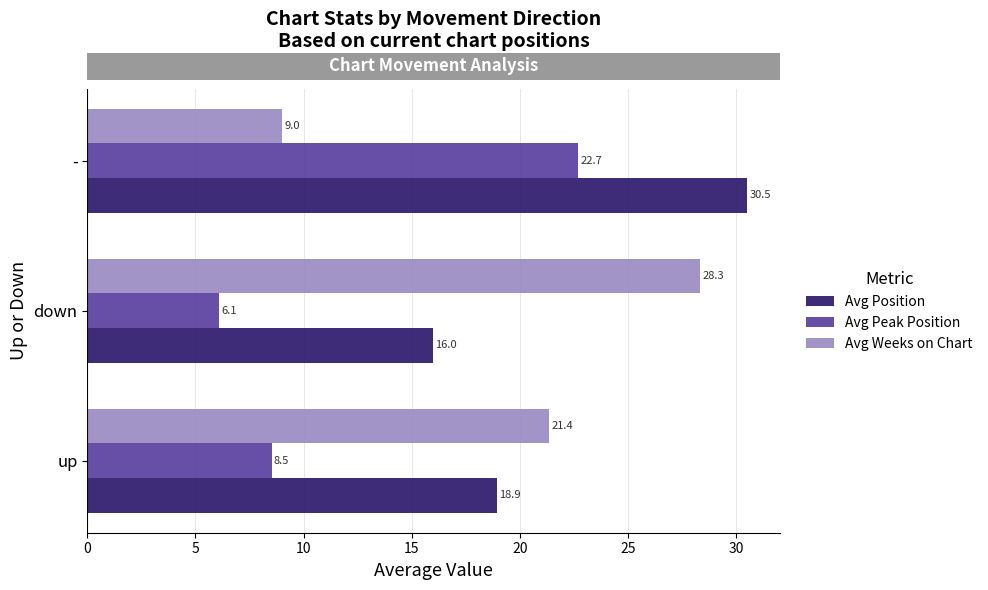

List the series in order of their peak value, highest first.

Avg Position, Avg Weeks on Chart, Avg Peak Position